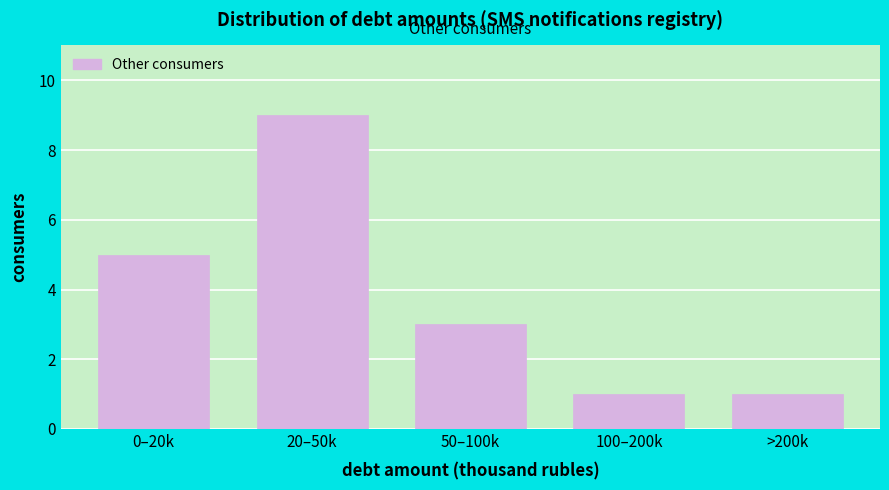

Reading left to right, list all the values displayed in this chart.

0–20k=5	20–50k=9	50–100k=3	100–200k=1	>200k=1